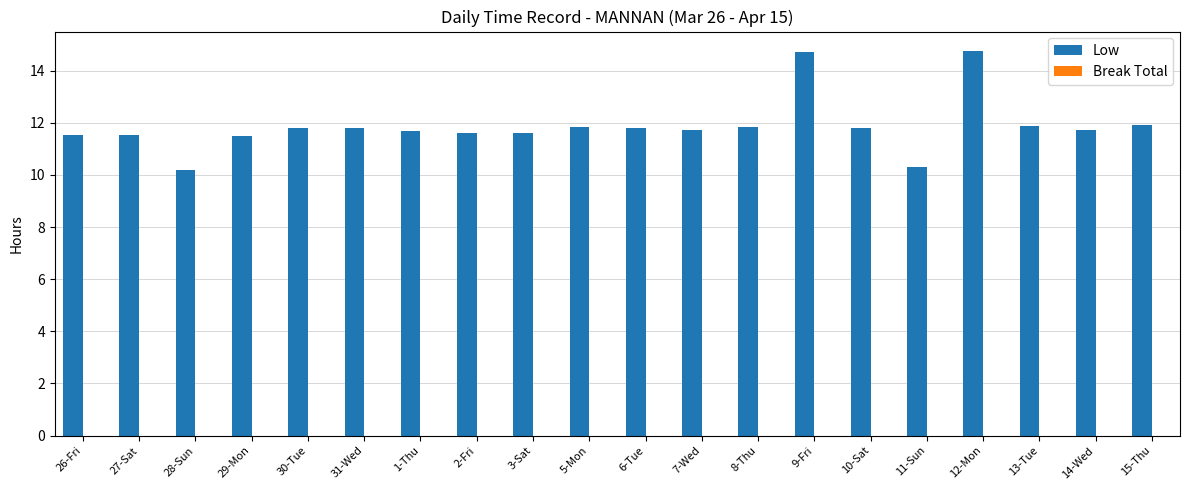

At which label does the data first exceed 11?

26-Fri